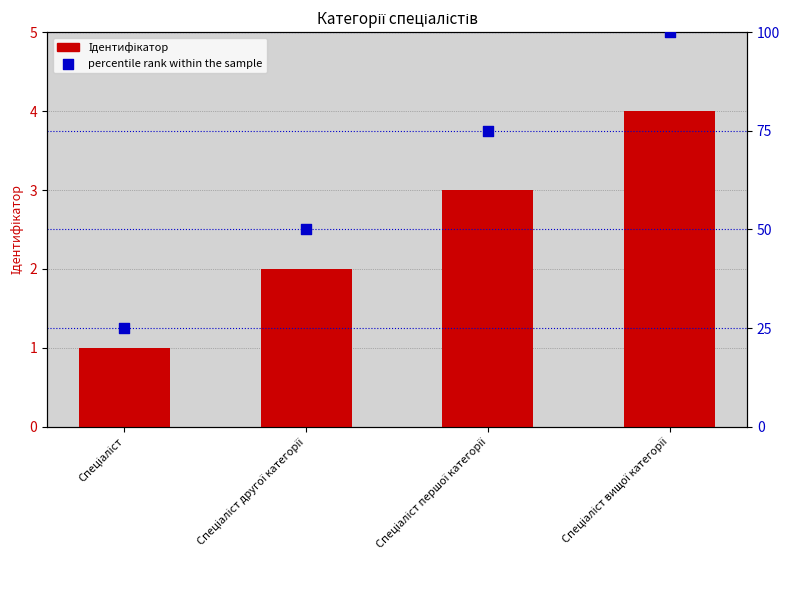

What are all the series names shown in the legend?

Ідентифікатор, percentile rank within the sample